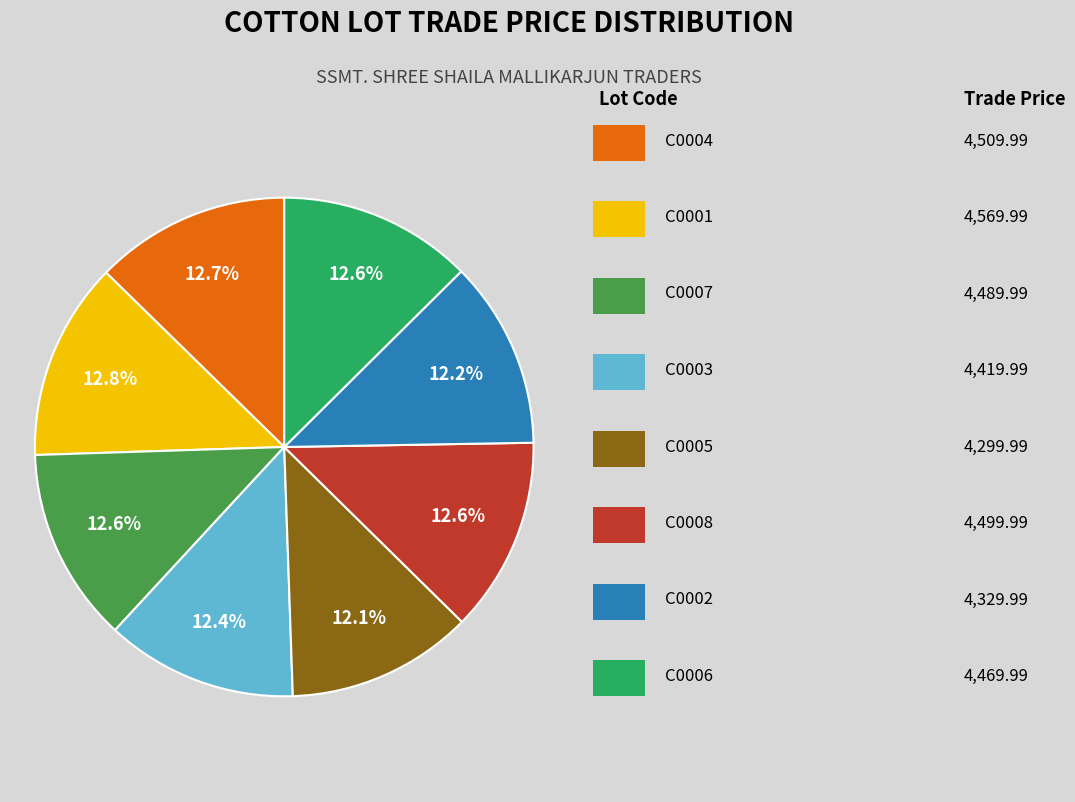

Does any single category account for the majority?

No